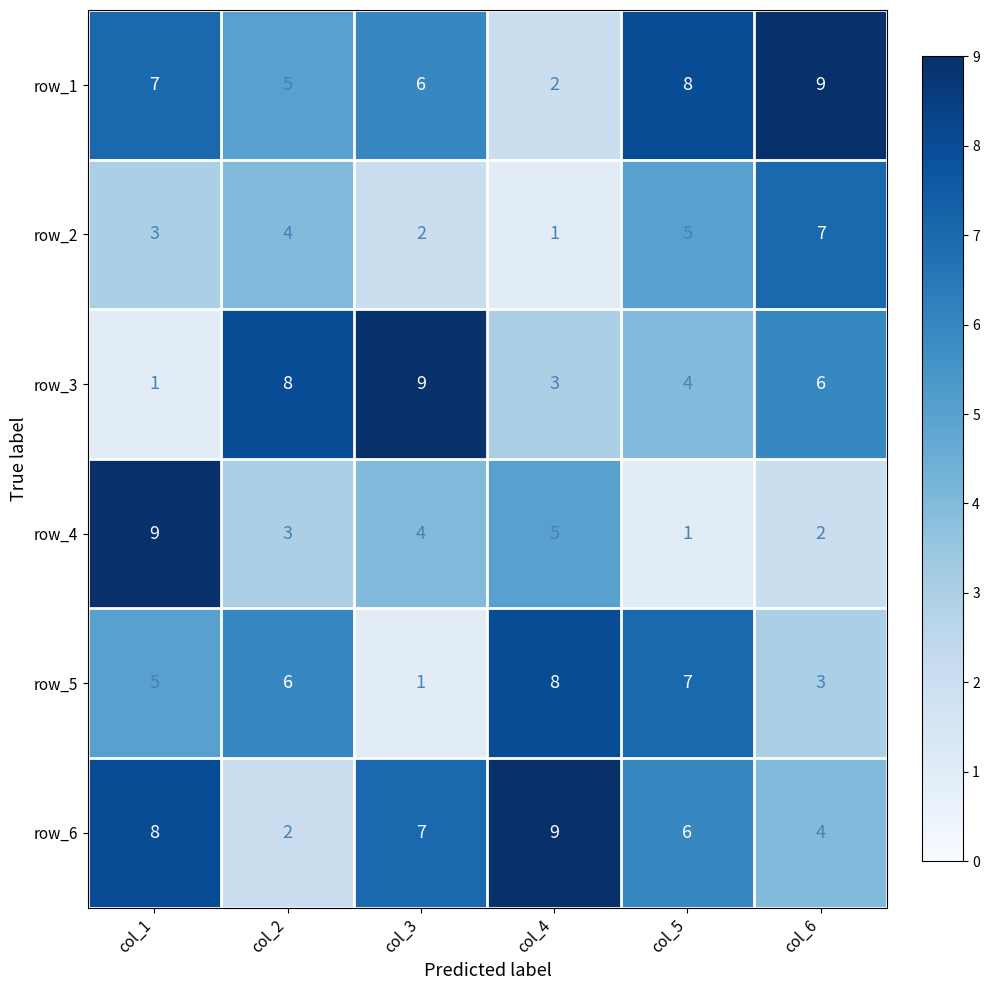

True or false: row_5 has a value of 3 at col_3.

False